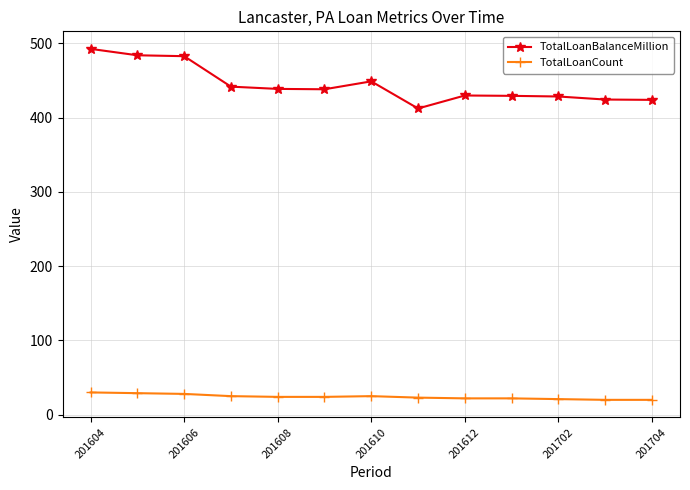

What is the value of the TotalLoanCount point at the 7th from the left?

25.0